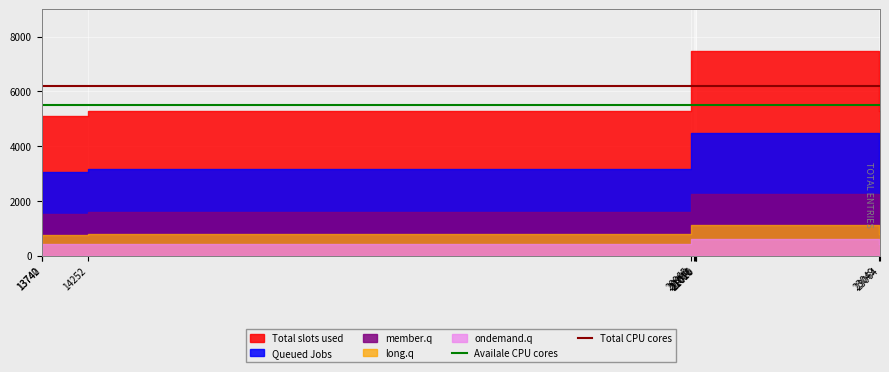

List the labels in order of Total CPU cores value, smallest first.

13740, 13742, 14252, 20965, 20990, 21011, 21016, 21020, 23049, 23064